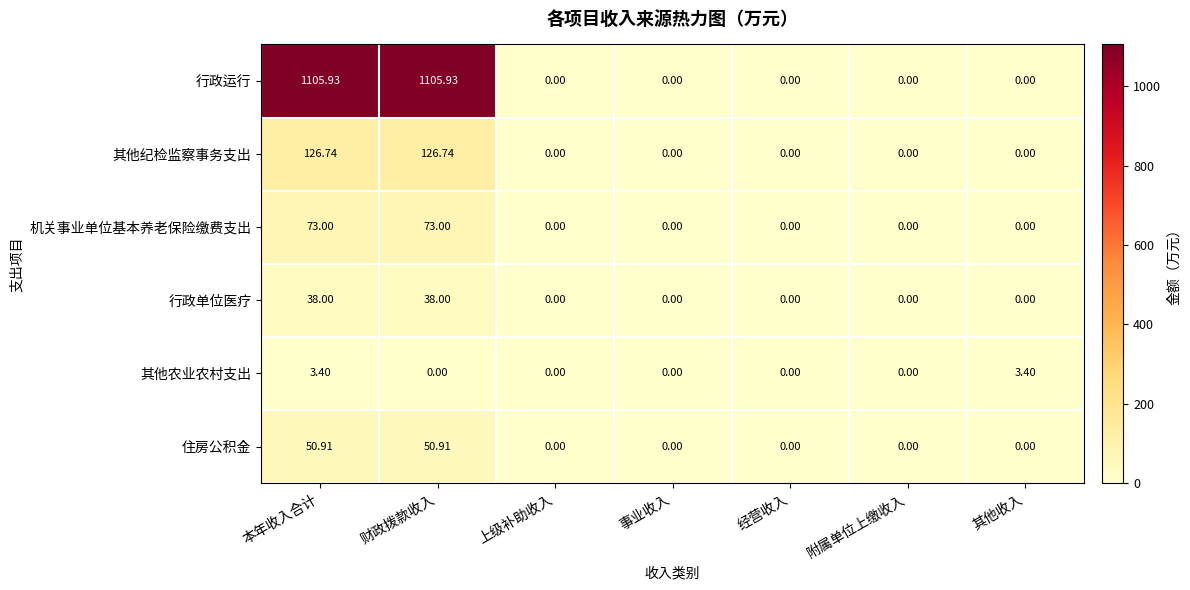

Which series has the largest range (max minus min)?

行政运行